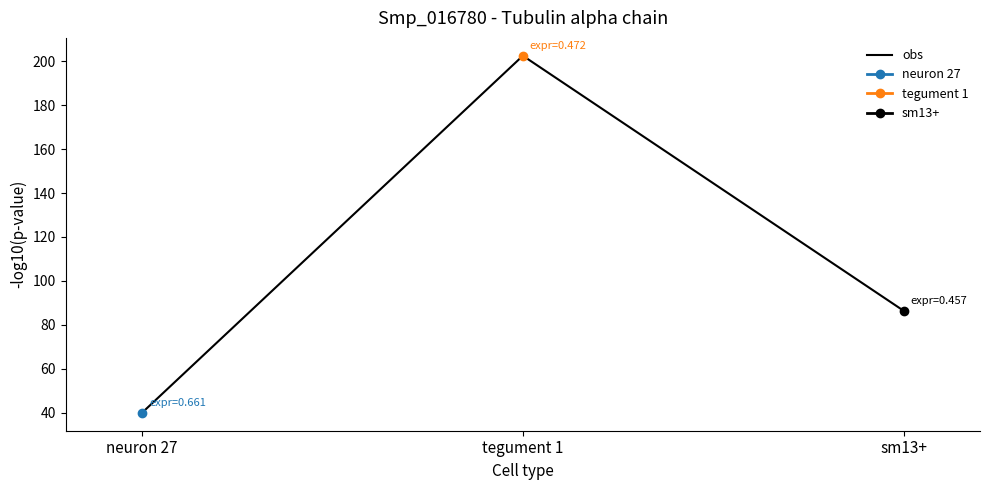

At which category does the chart reach its peak across all series?

tegument 1